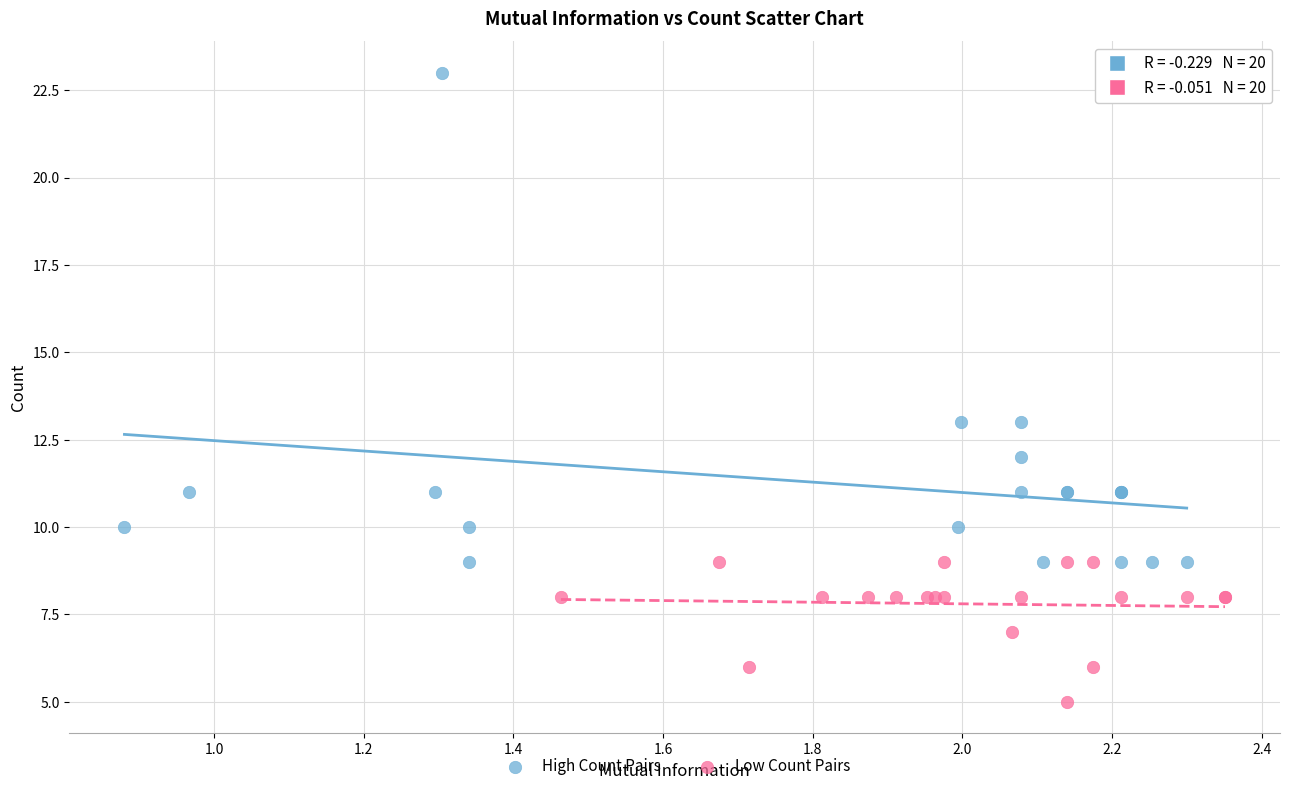

Which series reaches the maximum Y coordinate?

High Count Pairs